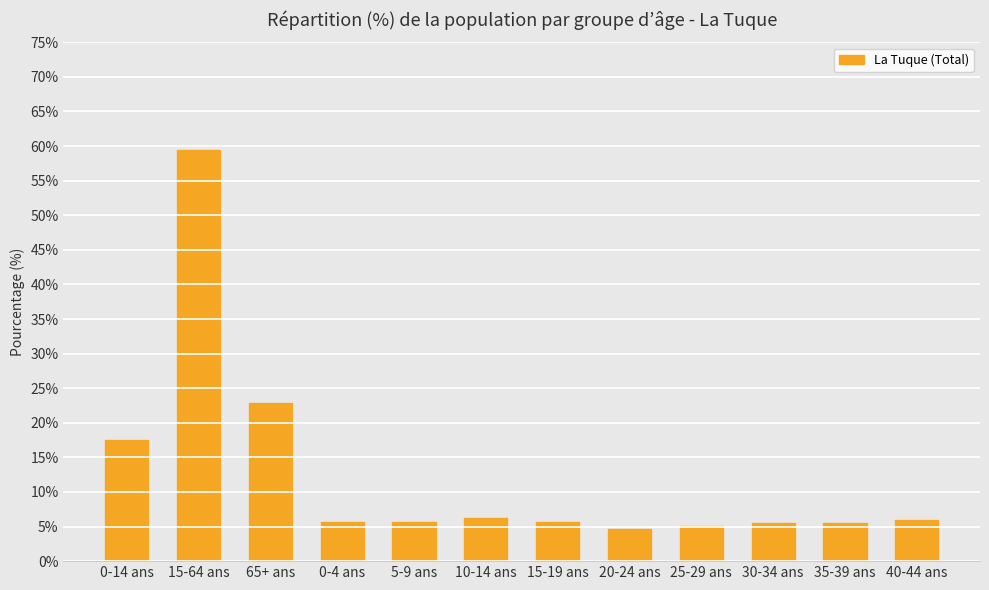

What is the sum of all values?

149.8